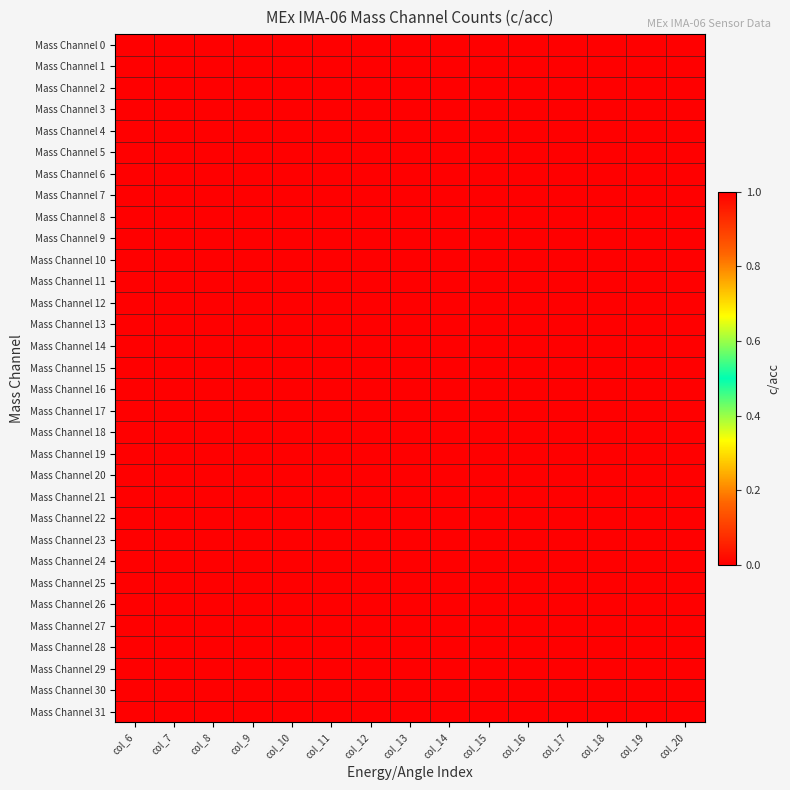

Which category has the lowest value across all series?

col_6